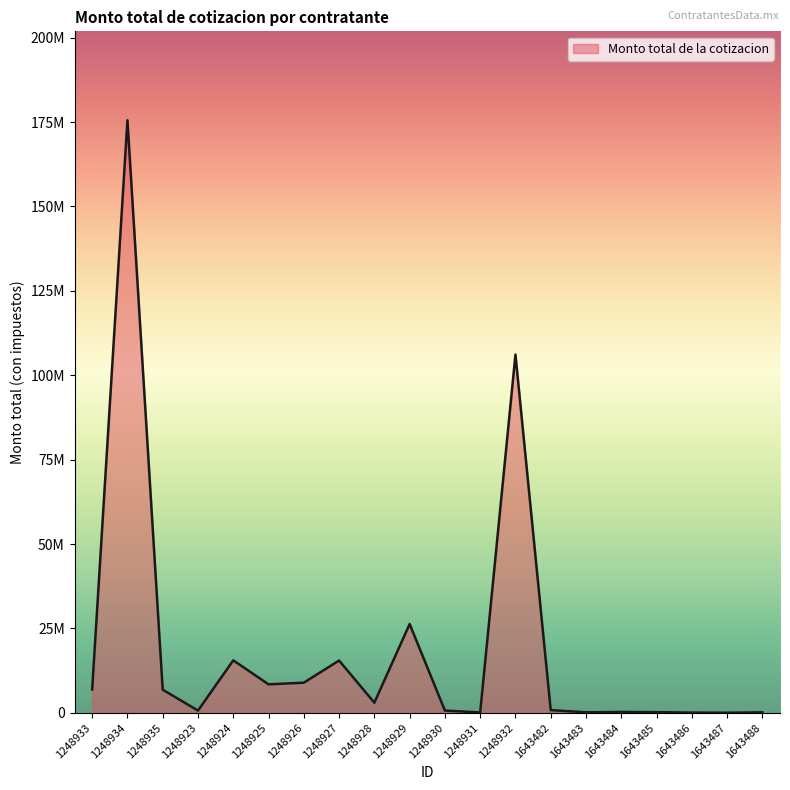

What is the difference between the second highest and minimum values?

106077230